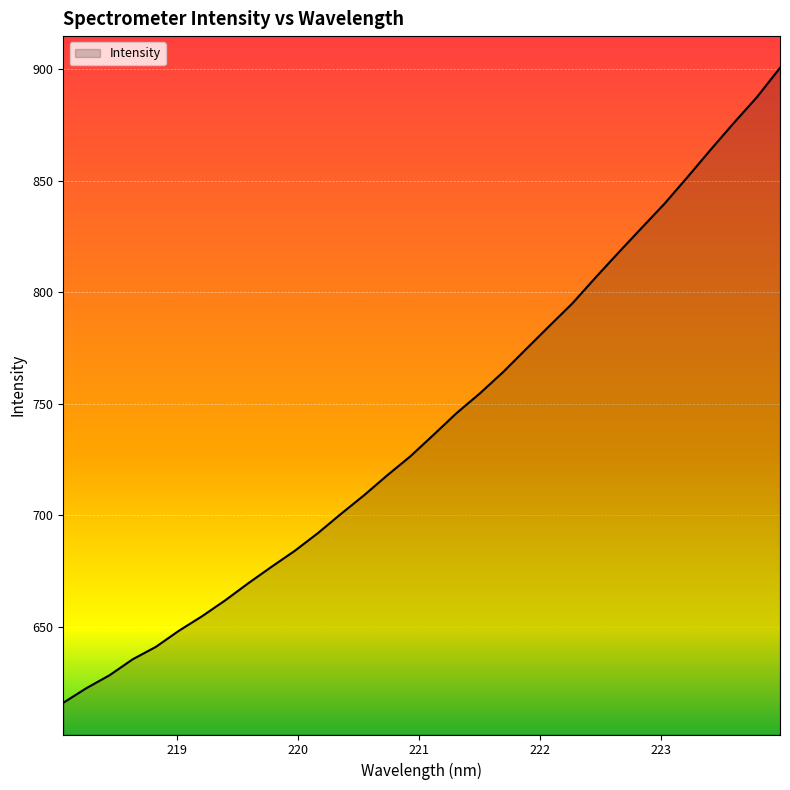

What is the greatest value displayed?

900.5